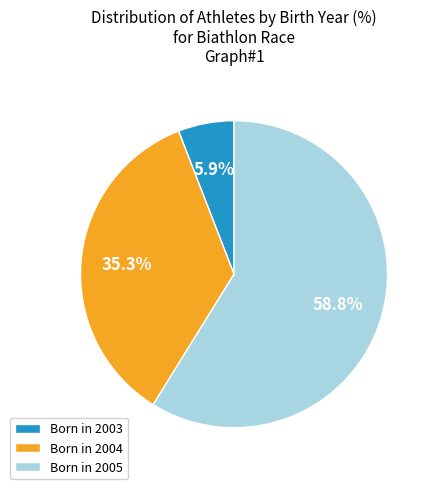

What is the smallest slice in the pie chart?

Born in 2003